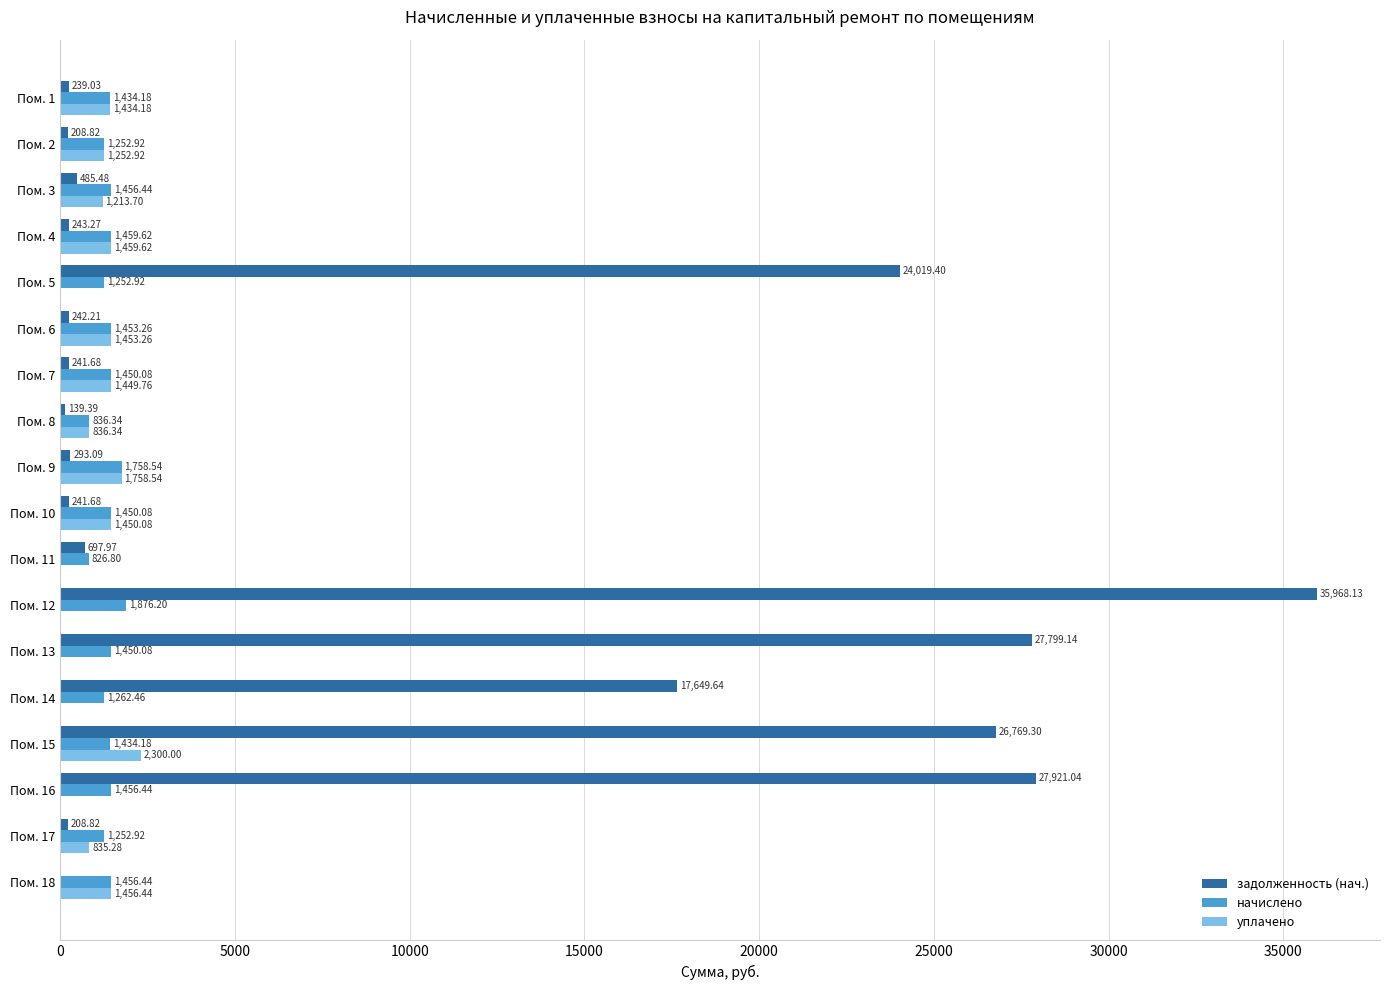

What is the sum of the уплачено values at Пом. 15 and Пом. 12?

2300.0